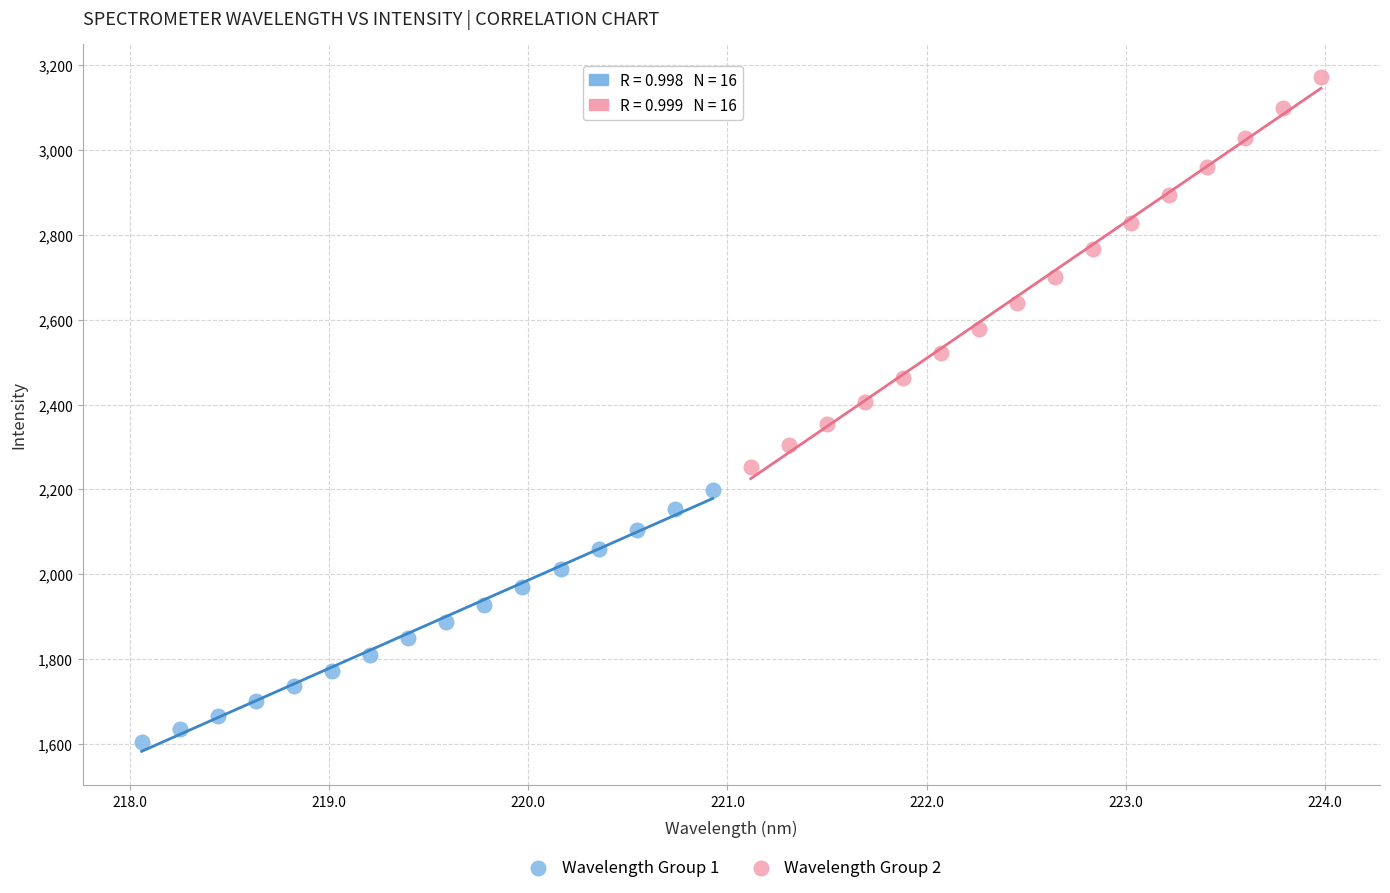

Which series has the widest spread of Y values?

Wavelength Group 2